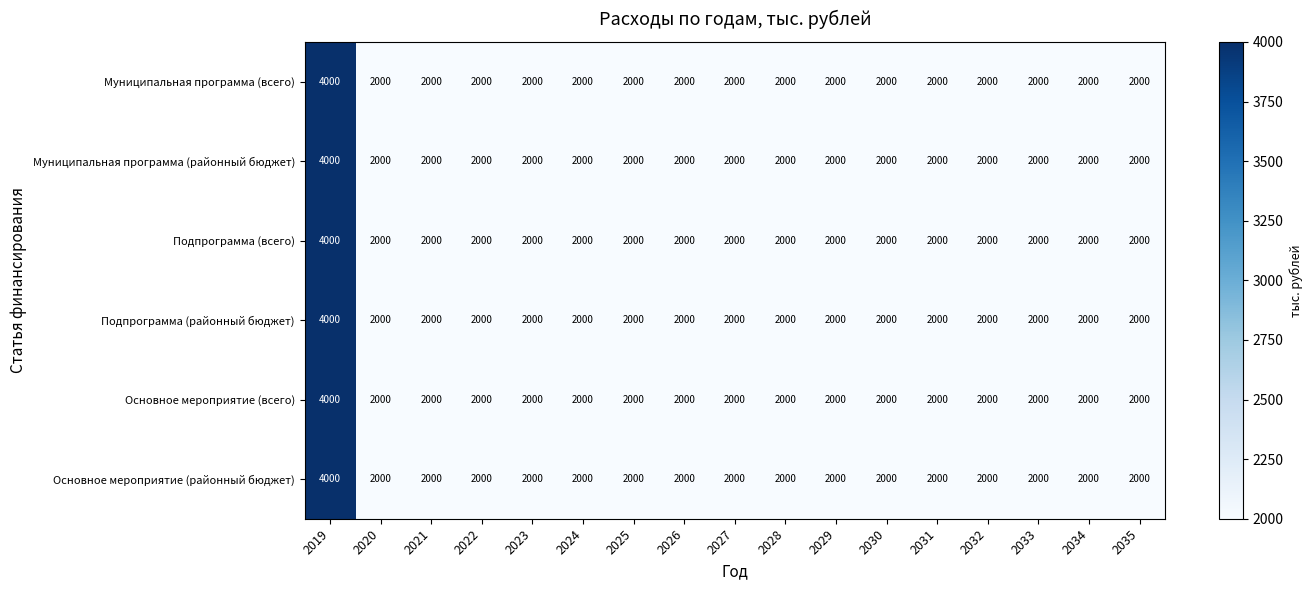

Which category has the highest value across all series?

2019